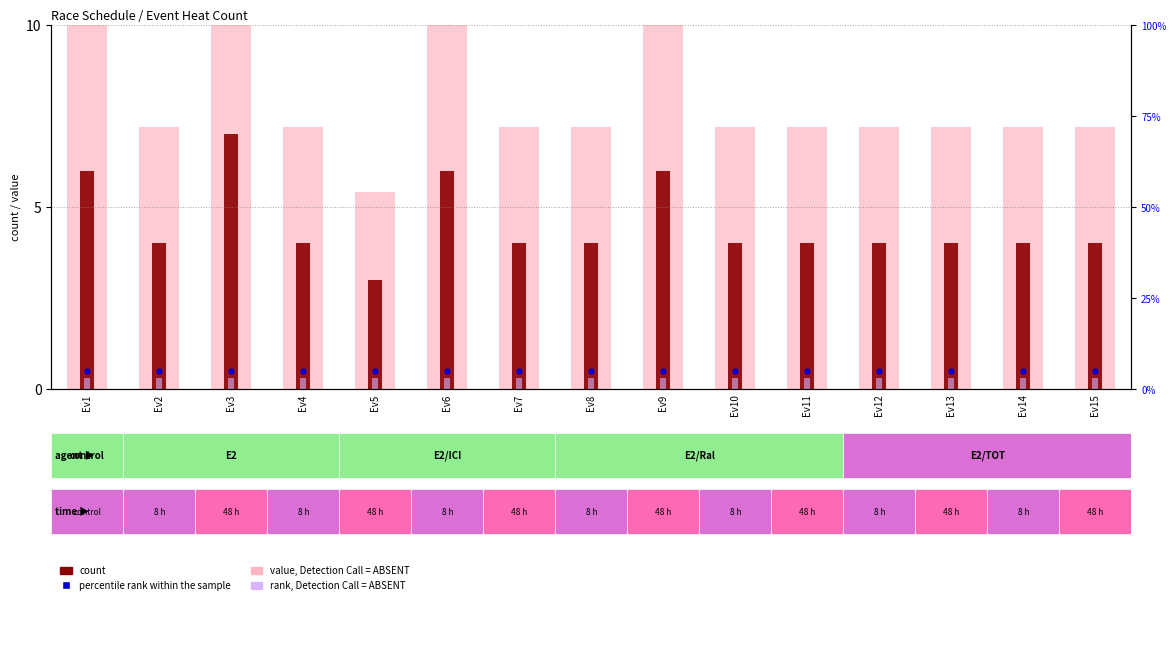

Which series has the largest Y range (max minus min)?

value, Detection Call = ABSENT